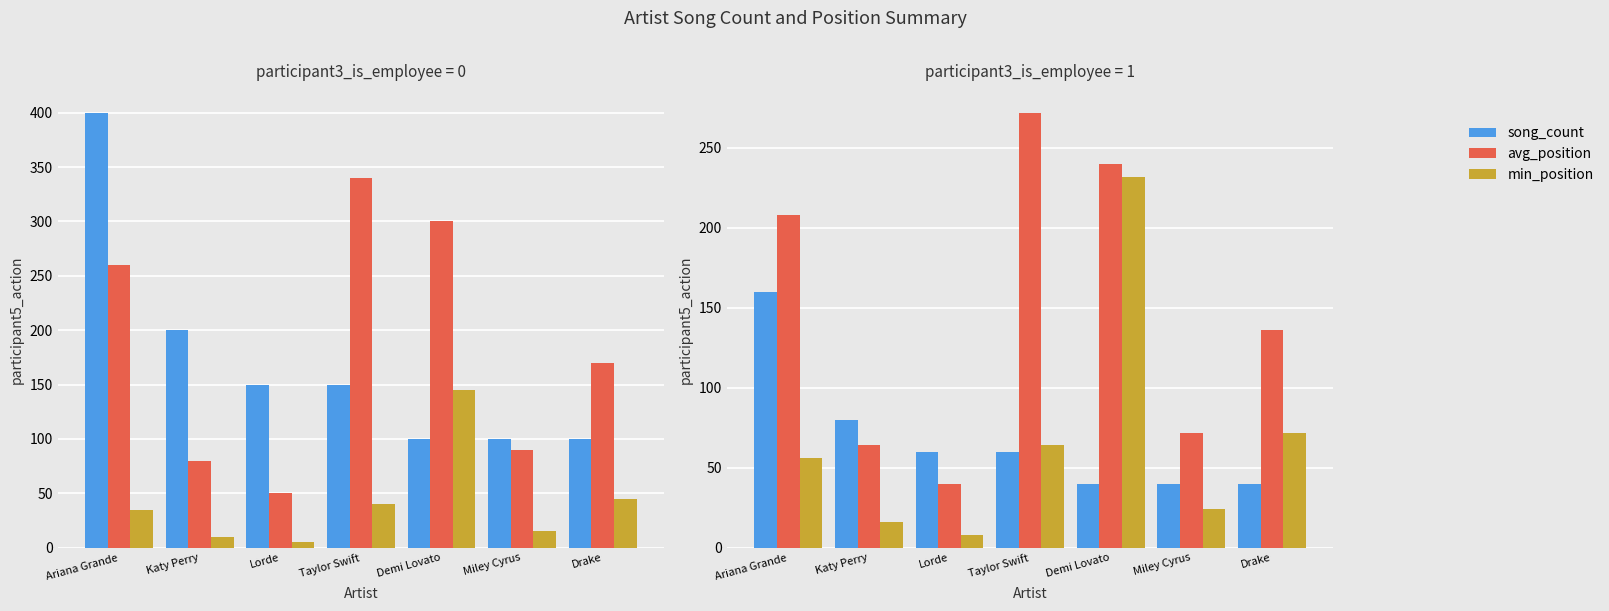

How many data points in song_count are less than 60?

3